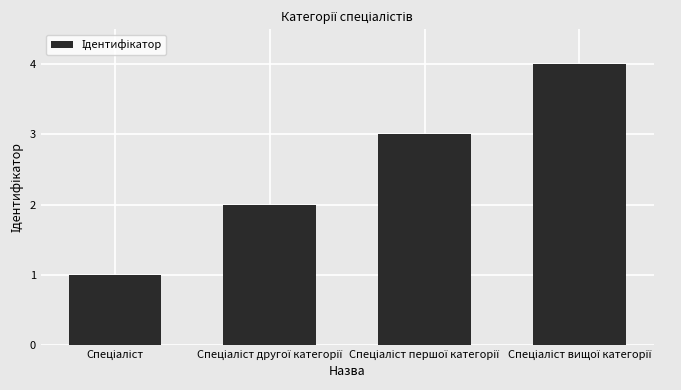

What is the maximum value shown in the chart?

4